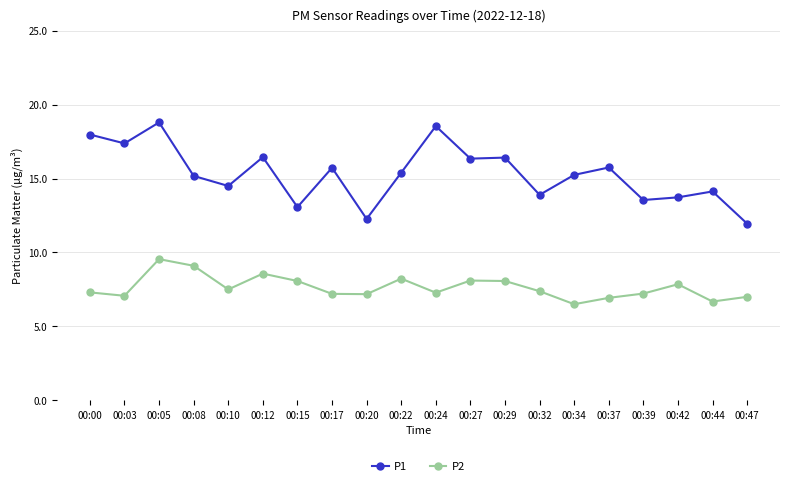

What value does the P1 series have at 00:05?

18.8